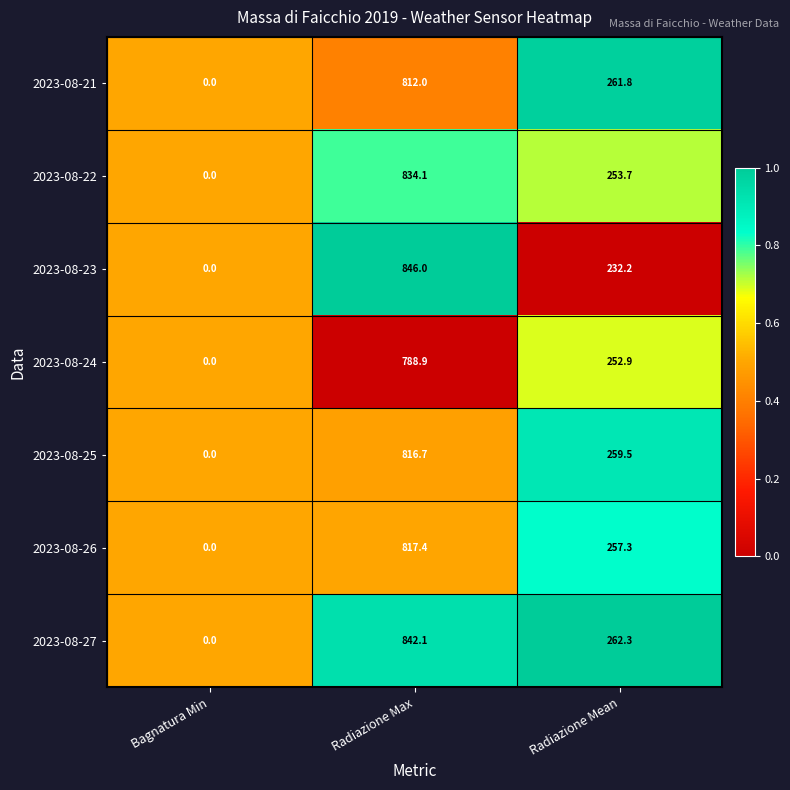

Which series has the largest range (max minus min)?

2023-08-23